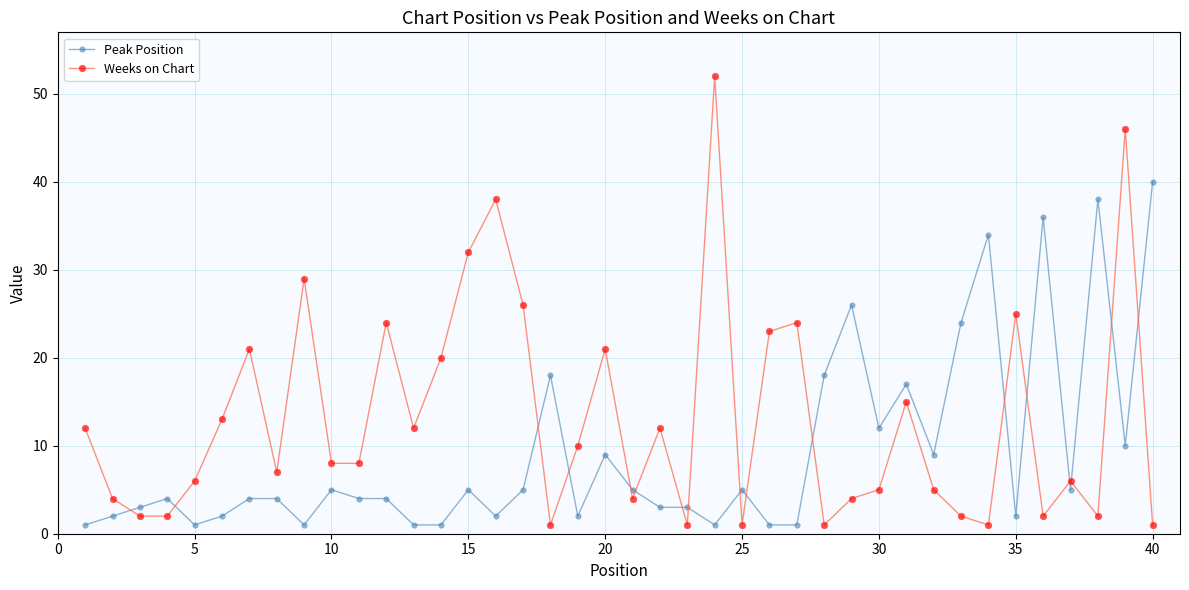

Which series ends up on top after the final intersection of Weeks on Chart and Peak Position?

Peak Position